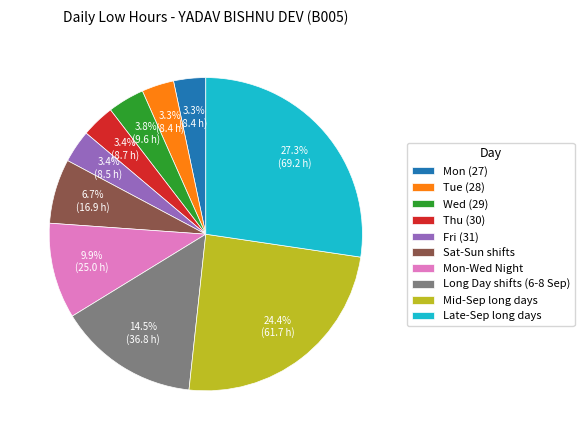

Is it true that Thu (30) is 3% of the pie?

True